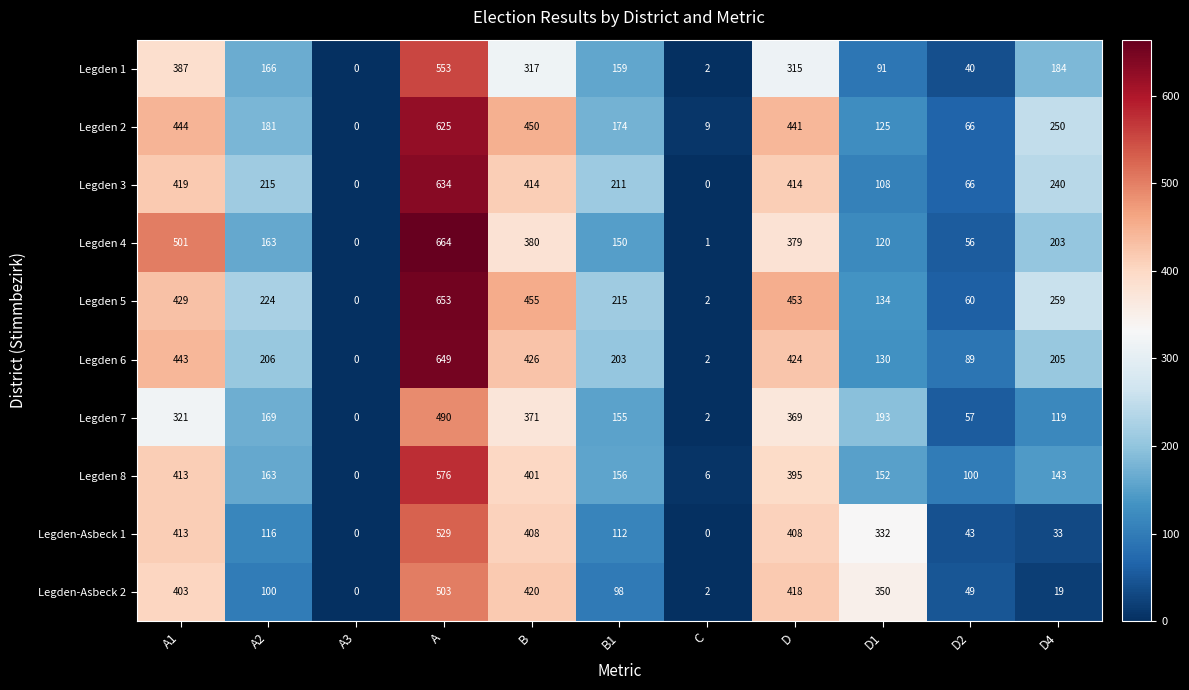

Which category has the highest value in the Legden 7 series?

A